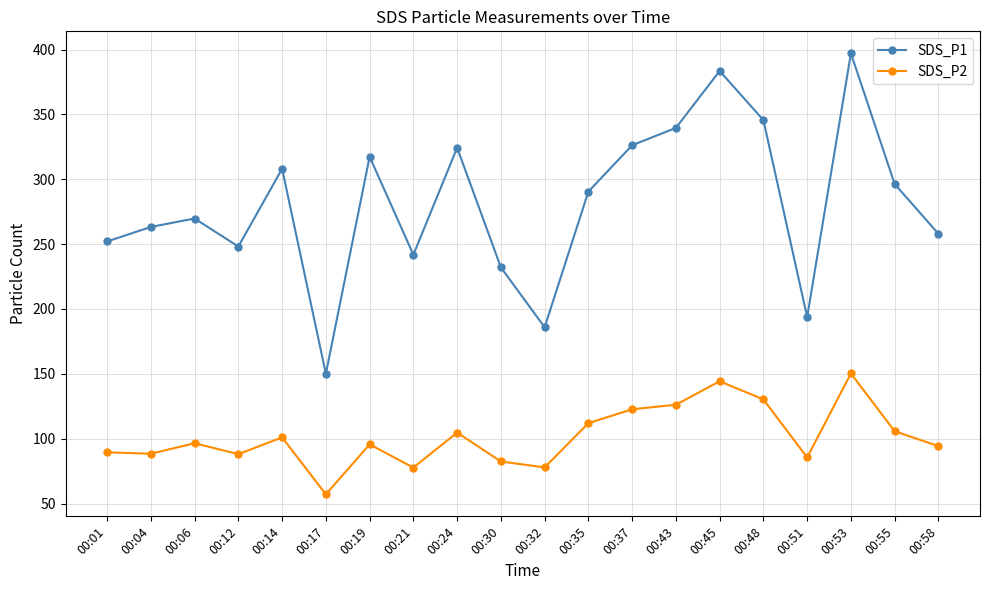

What is the minimum value shown in the chart?

57.1